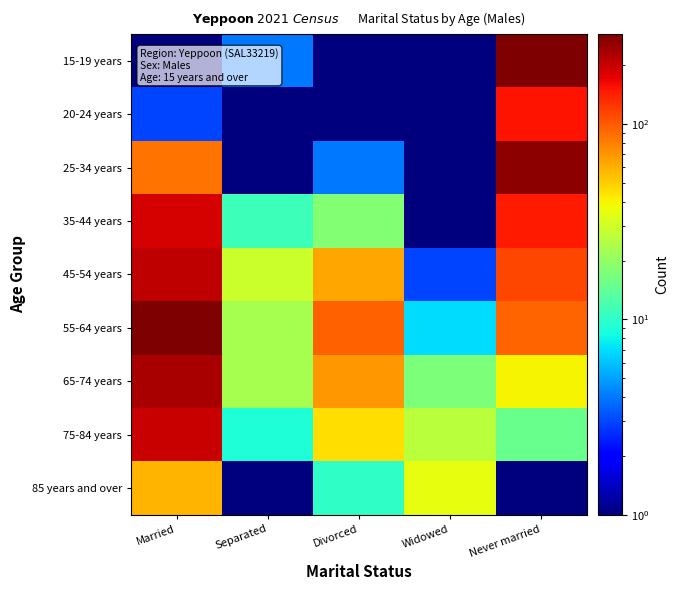

What is the total value across all series at Married?

1262.5